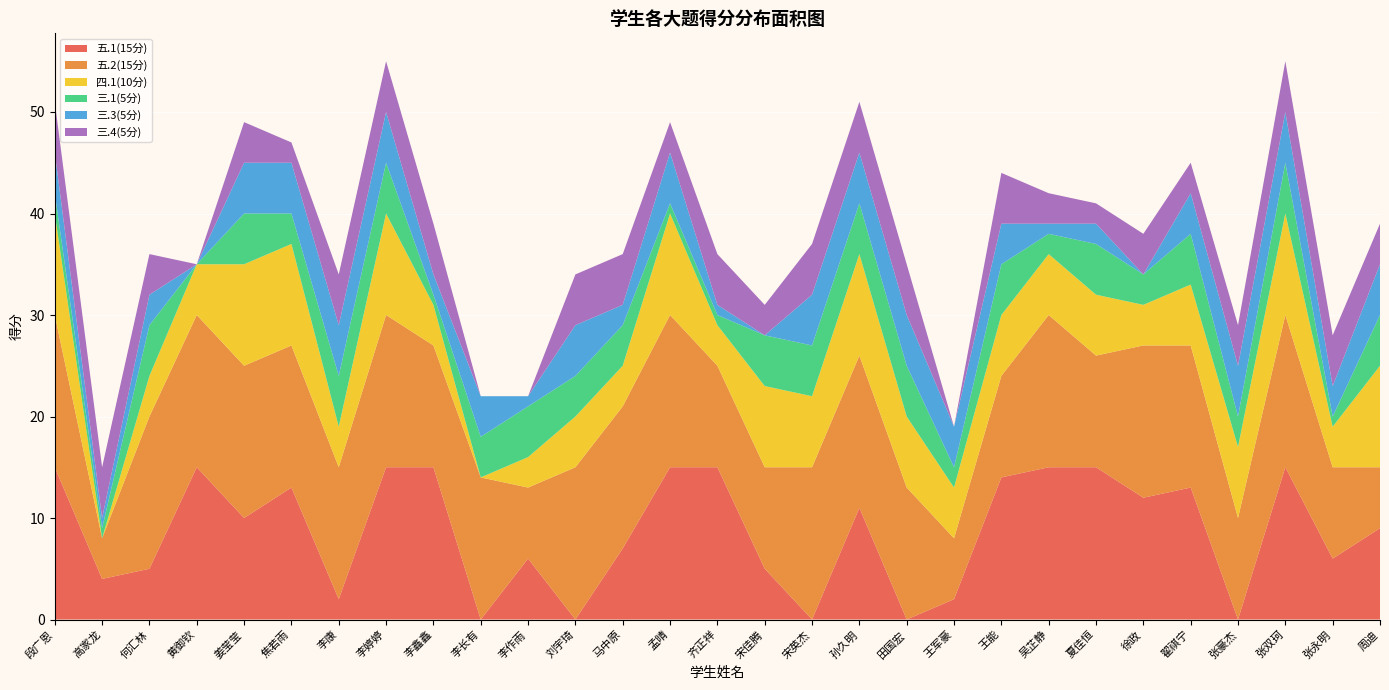

Reading left to right, what are all the values shown in this chart?

五.1(15分): 15	4	5	15	10	13	2	15	15	0	6	0	7	15	15	5	0	11	0	2	14	15	15	12	13	0	15	6	9
五.2(15分): 15	4	15	15	15	14	13	15	12	14	7	15	14	15	10	10	15	15	13	6	10	15	11	15	14	10	15	9	6
四.1(10分): 10	0	4	5	10	10	4	10	4	0	3	5	4	10	4	8	7	10	7	5	6	6	6	4	6	7	10	4	10
三.1(5分): 2	1	5	0	5	3	5	5	1	4	5	4	4	1	1	5	5	5	5	2	5	2	5	3	5	3	5	1	5
三.3(5分): 4	1	3	0	5	5	5	5	2	4	1	5	2	5	1	0	5	5	5	4	4	1	2	0	4	5	5	3	5
三.4(5分): 5	5	4	0	4	2	5	5	5	0	0	5	5	3	5	3	5	5	5	0	5	3	2	4	3	4	5	5	4